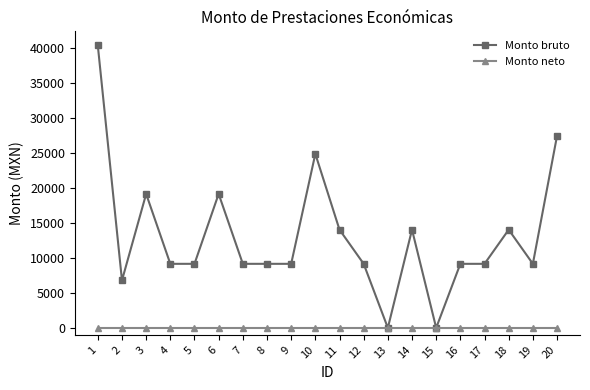

True or false: Monto bruto has more than 0 points higher than both neighbors.

True